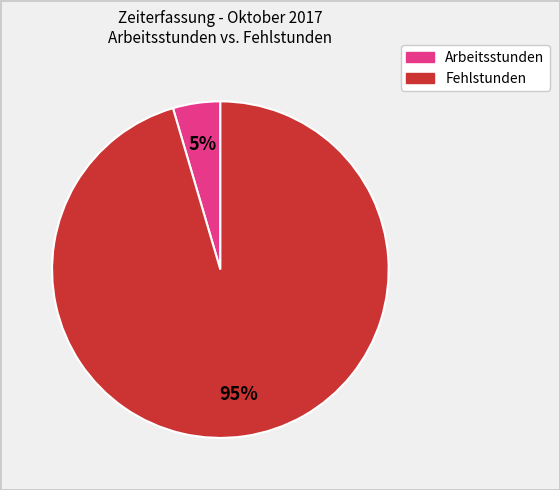

To the nearest percent, what is the average slice percentage?

50%